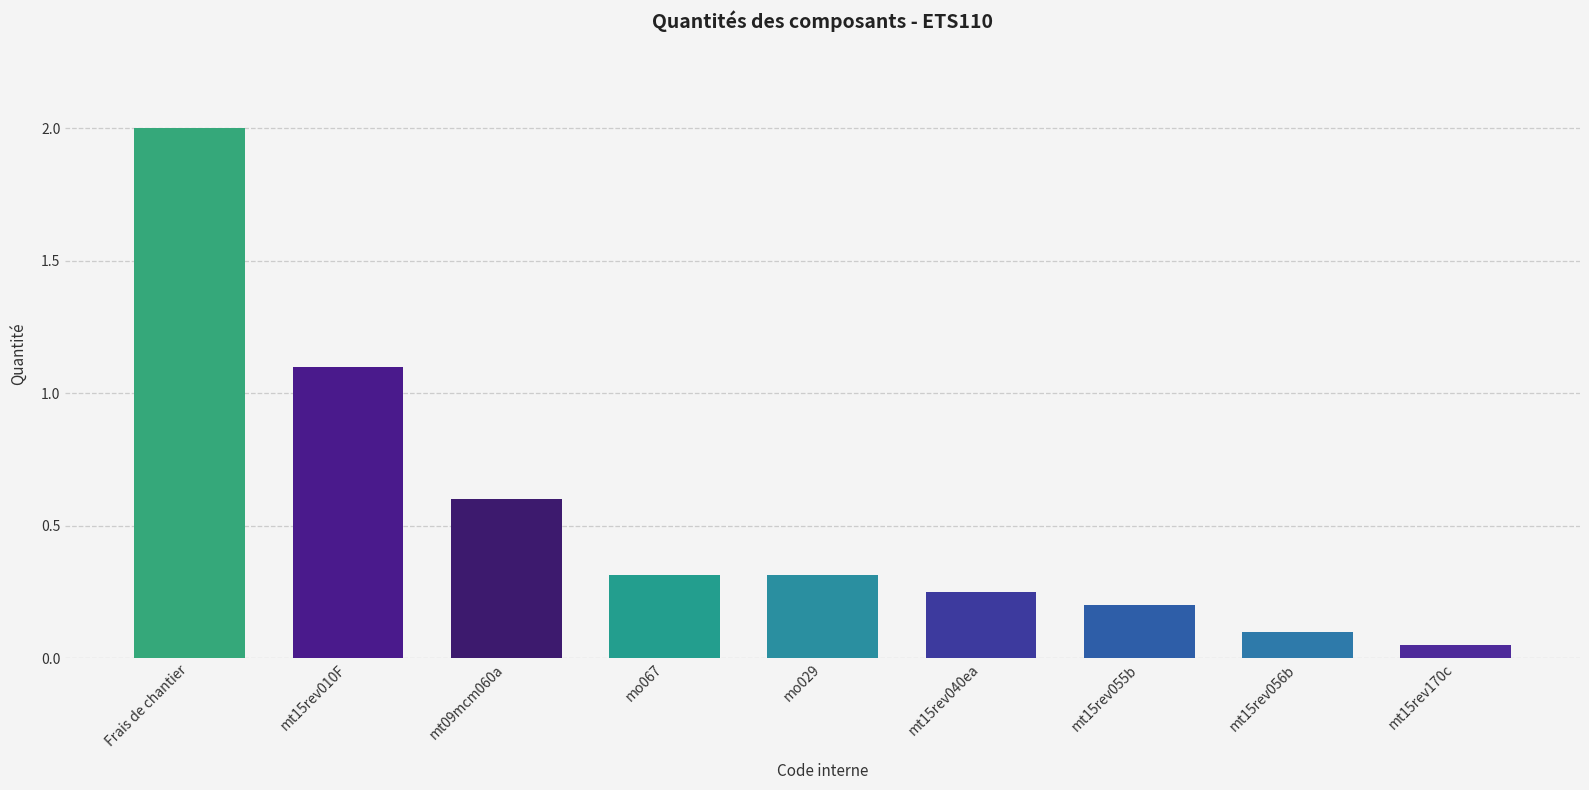

What position from the right is mt15rev055b?

3